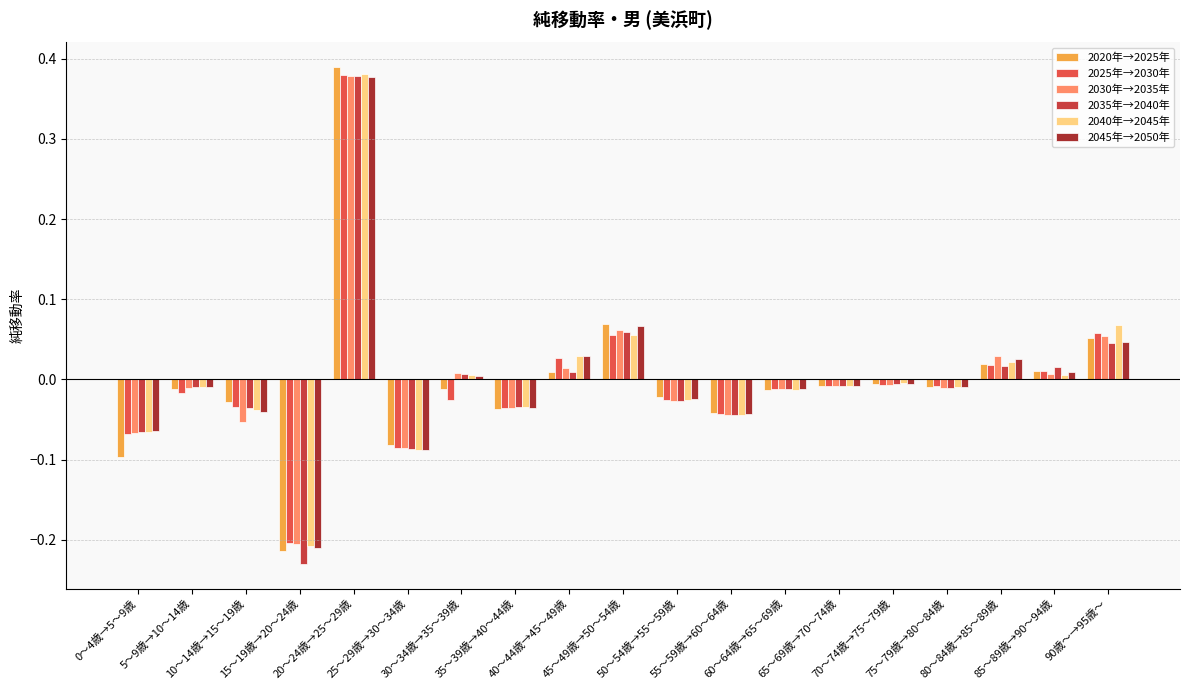

Count the number of categories in the chart.

19